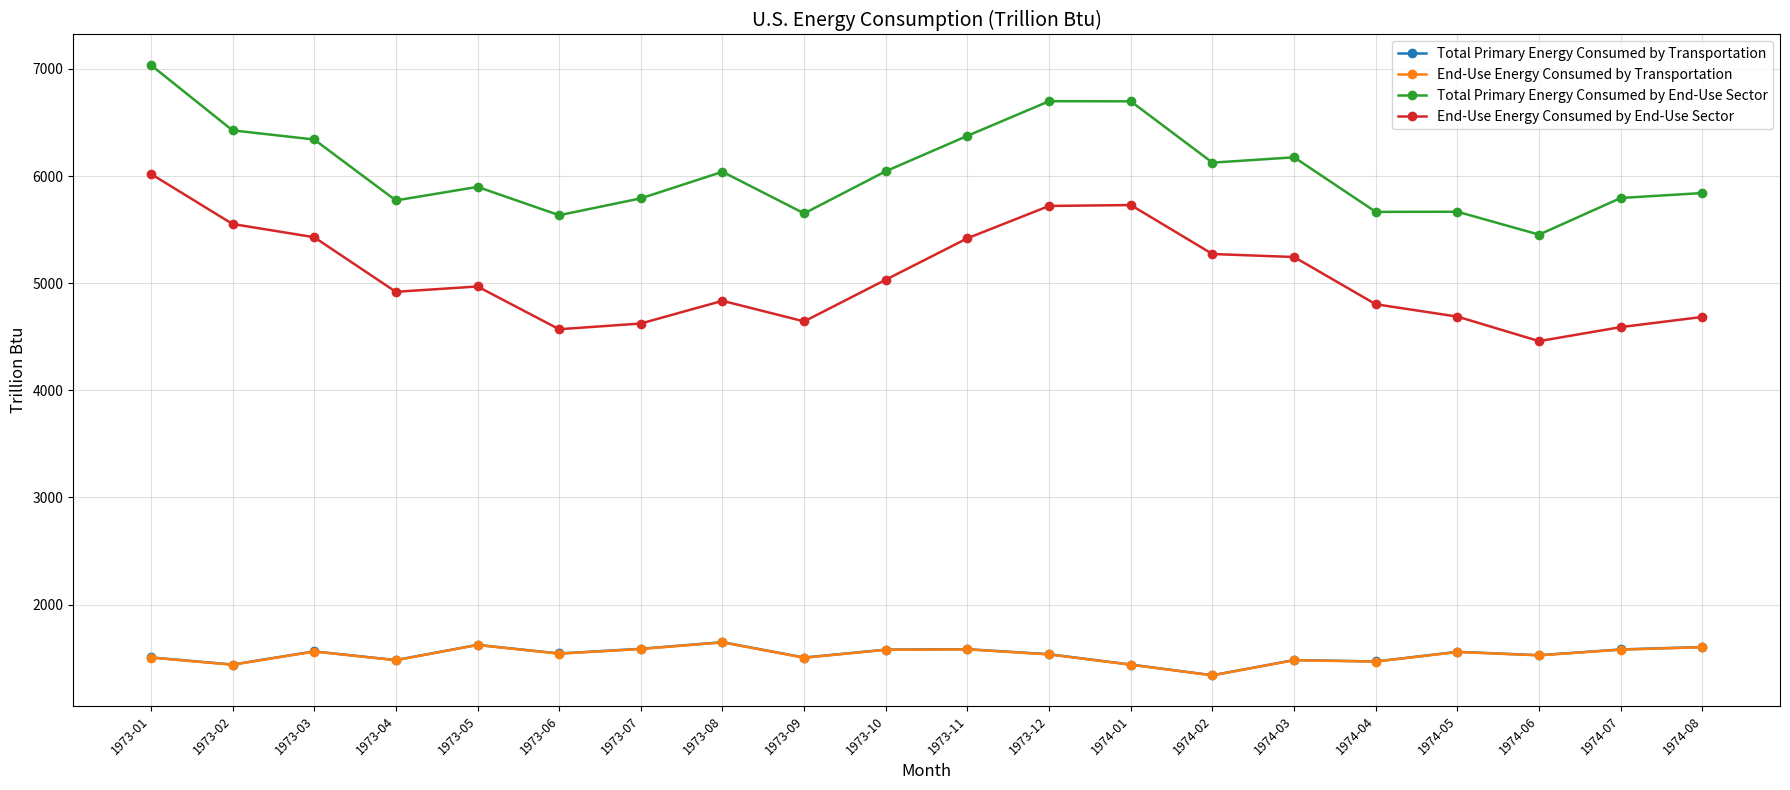

Which series has the largest total across all categories?

Total Primary Energy Consumed by End-Use Sector